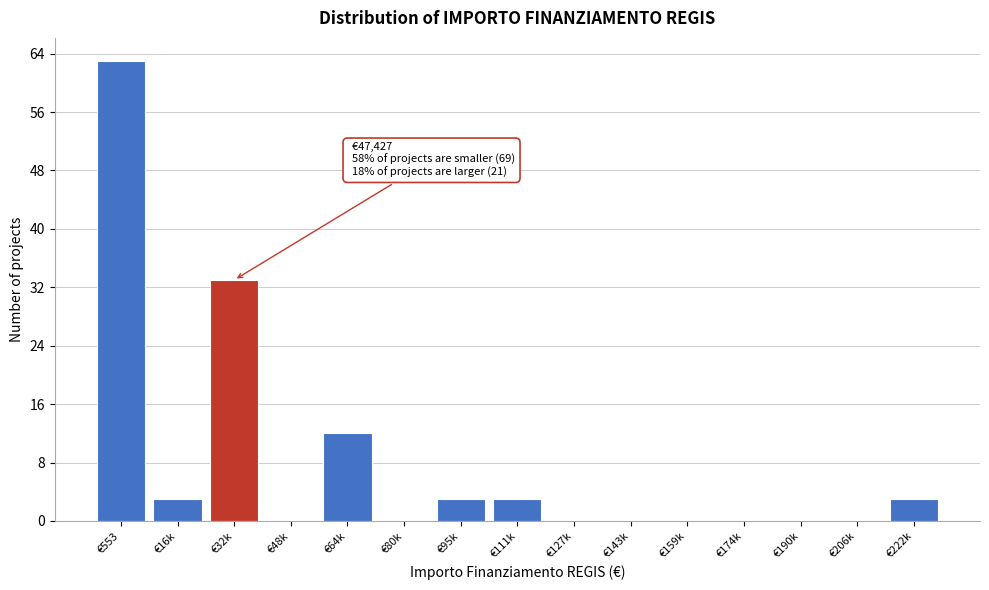

Reading left to right, what are all the values shown in this chart?

€553=63	€16k=3	€32k=33	€48k=0	€64k=12	€80k=0	€95k=3	€111k=3	€127k=0	€143k=0	€159k=0	€174k=0	€190k=0	€206k=0	€222k=3